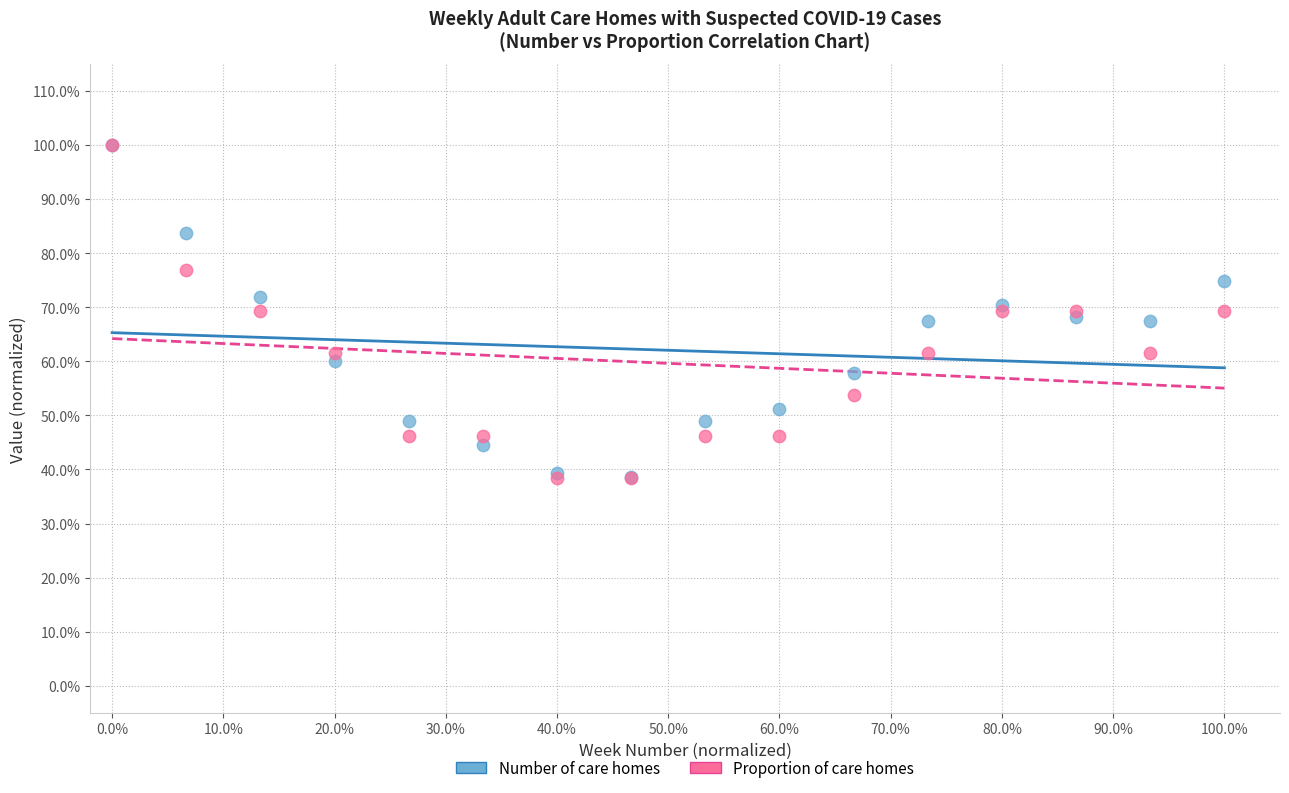

What are all the series names shown in the legend?

Number of care homes, Proportion of care homes